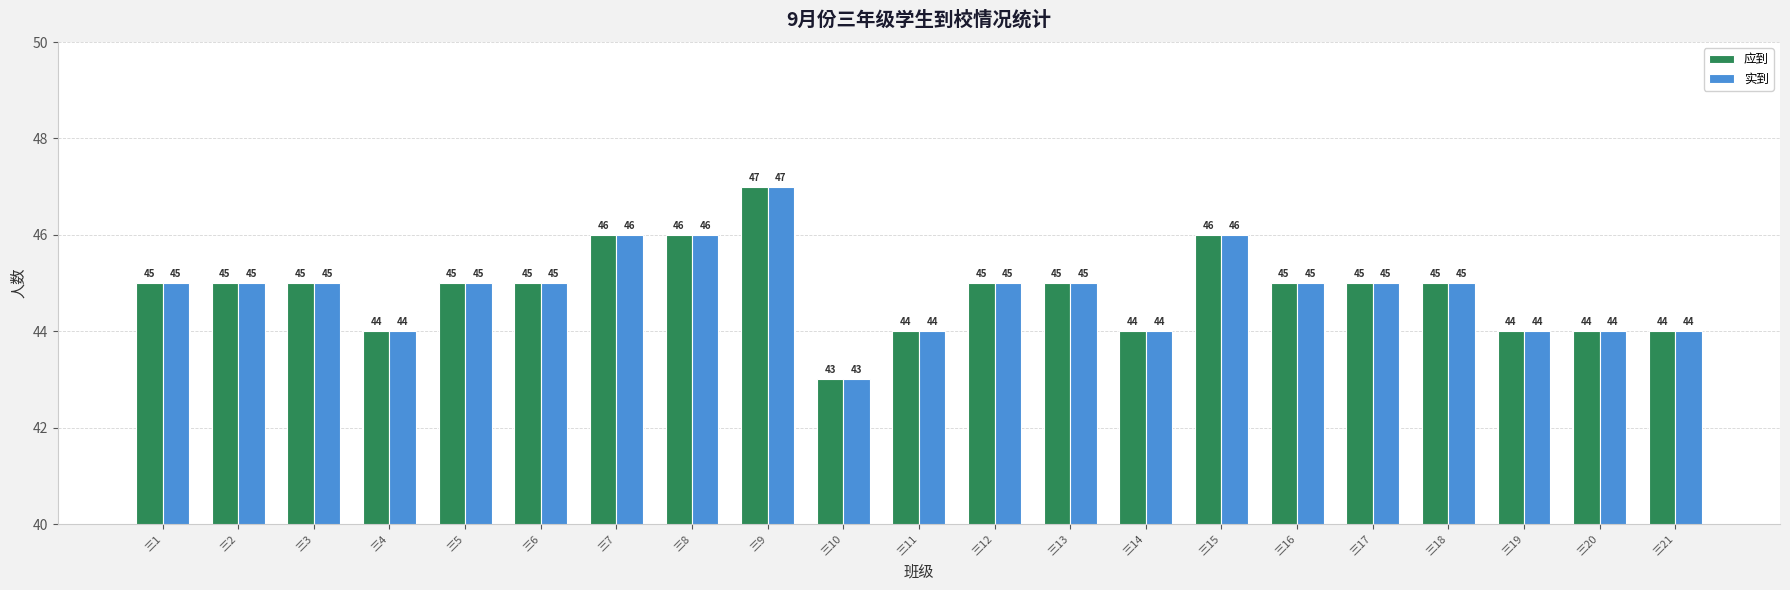

What are all the series names shown in the legend?

应到, 实到